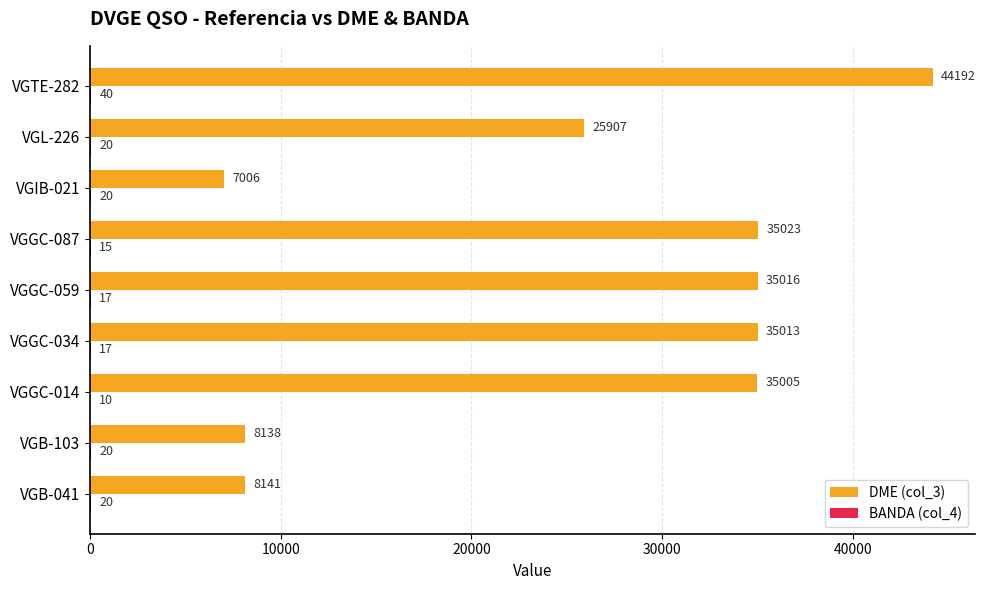

Which series has the widest spread of values?

DME (col_3)